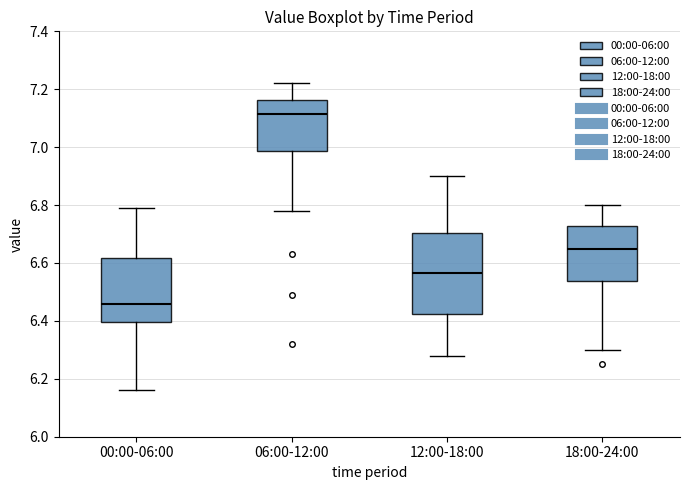

Reading left to right, transcribe this box plot: for each box, give where its median line is, the range the box spans, and where its two whiskers end, as read against the y-axis. The values are not printed on the chart, so give them approximately, as read against the axis.

00:00-06:00: median 6.46, box 6.40 to 6.62, whiskers 6.16 to 6.80
06:00-12:00: median 7.12, box 6.98 to 7.16, whiskers 6.78 to 7.22
12:00-18:00: median 6.56, box 6.42 to 6.70, whiskers 6.28 to 6.90
18:00-24:00: median 6.66, box 6.54 to 6.72, whiskers 6.30 to 6.80